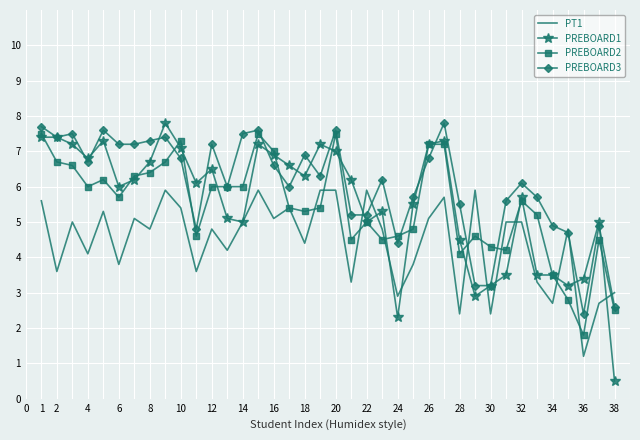

Which series has the largest range (max minus min)?

PREBOARD1